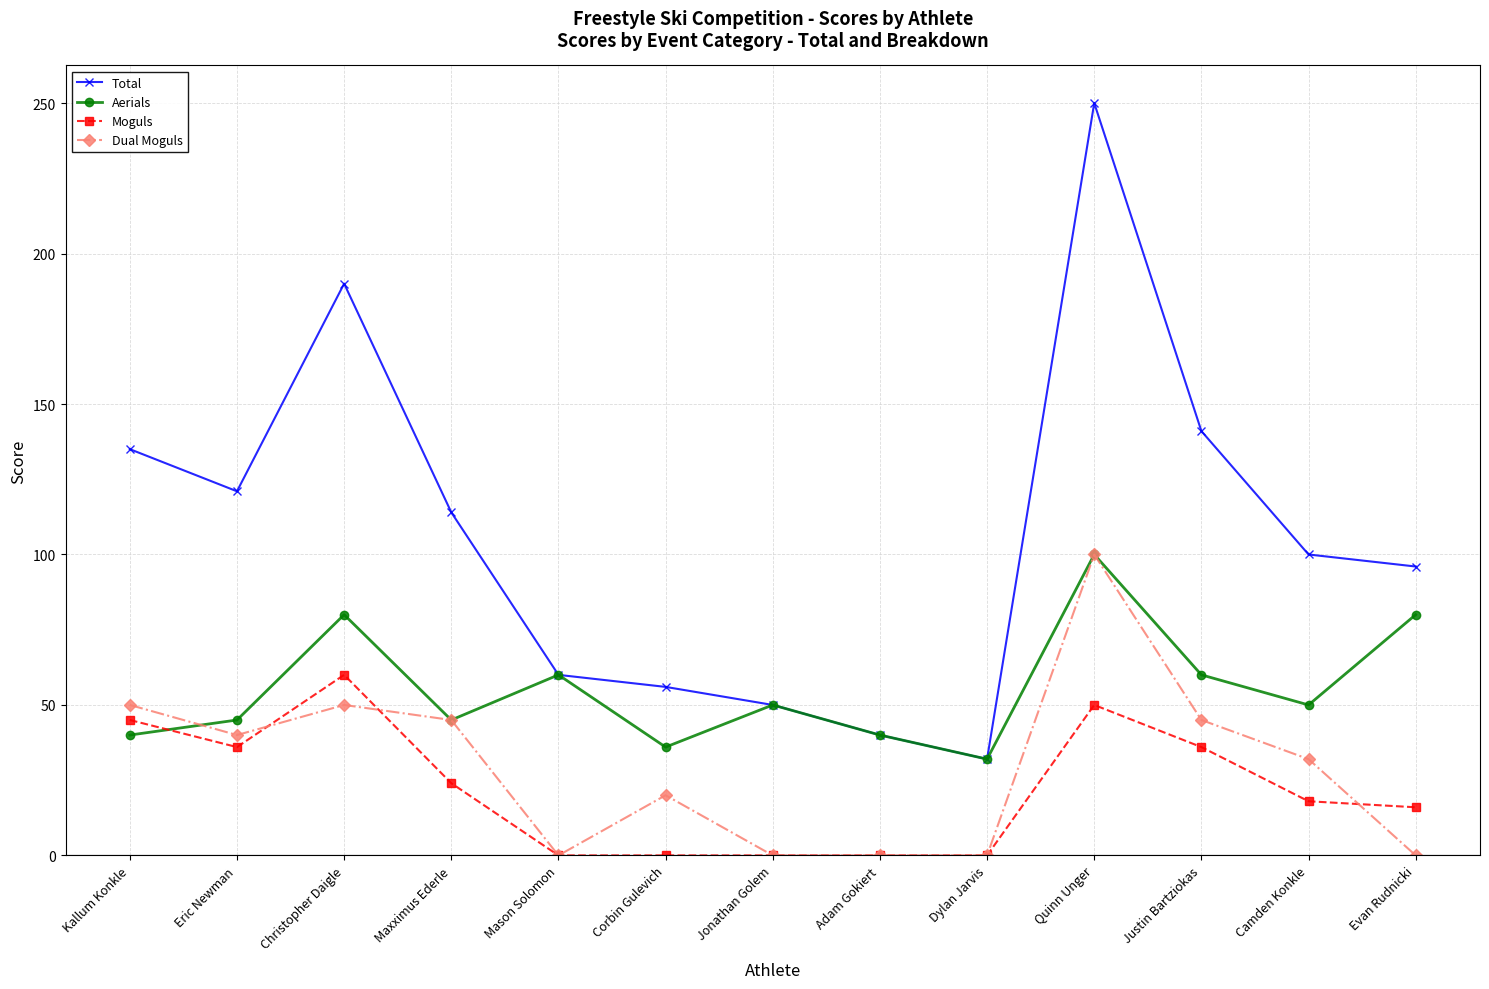

How many series are shown in this chart?

4